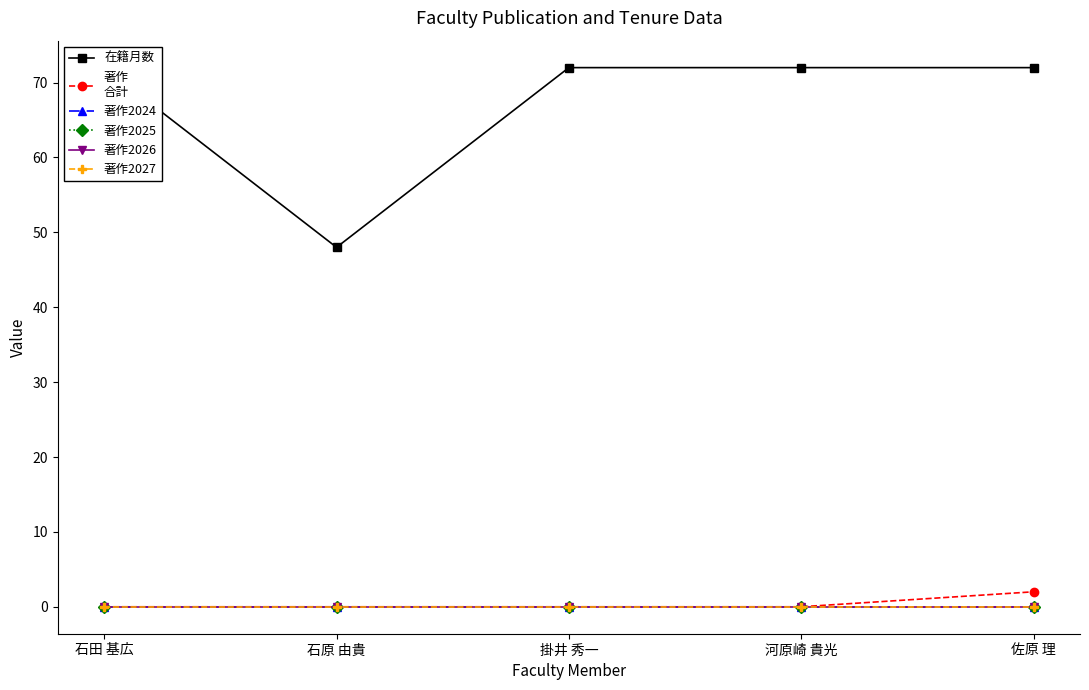

What is the total value across all series at 佐原 理?

74